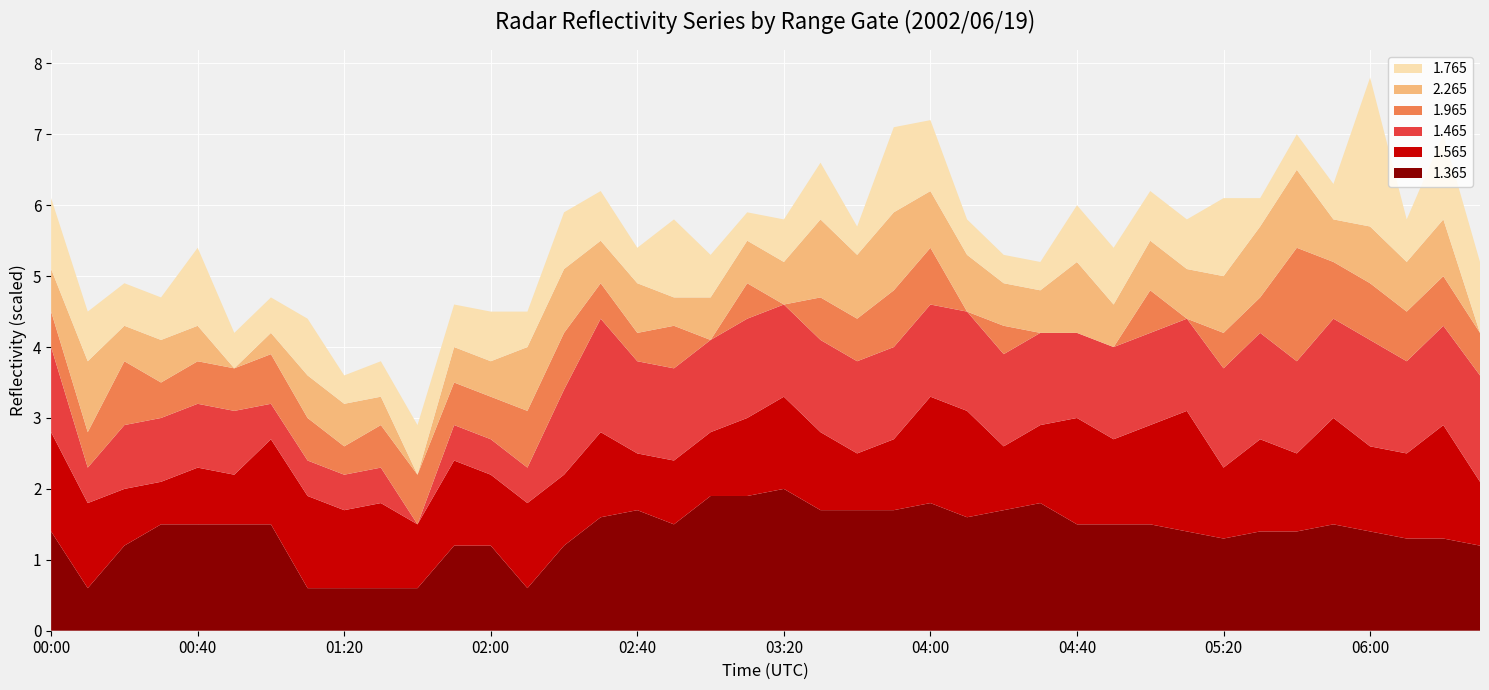

Reading left to right, what are all the values shown in this chart?

1.365: 00:00=1.4	00:10=0.6	00:20=1.2	00:30=1.5	00:40=1.5	00:50=1.5	01:00=1.5	01:10=0.6	01:20=0.6	01:30=0.6	01:40=0.6	01:50=1.2	02:00=1.2	02:10=0.6	02:20=1.2	02:30=1.6	02:40=1.7	02:50=1.5	03:00=1.9	03:10=1.9	03:20=2.0	03:30=1.7	03:40=1.7	03:50=1.7	04:00=1.8	04:10=1.6	04:20=1.7	04:30=1.8	04:40=1.5	04:50=1.5	05:00=1.5	05:10=1.4	05:20=1.3	05:30=1.4	05:40=1.4	05:50=1.5	06:00=1.4	06:10=1.3	06:20=1.3	06:30=1.2
1.565: 00:00=1.4	00:10=1.2	00:20=0.8	00:30=0.6	00:40=0.8	00:50=0.7	01:00=1.2	01:10=1.3	01:20=1.1	01:30=1.2	01:40=0.9	01:50=1.2	02:00=1.0	02:10=1.2	02:20=1.0	02:30=1.2	02:40=0.8	02:50=0.9	03:00=0.9	03:10=1.1	03:20=1.3	03:30=1.1	03:40=0.8	03:50=1.0	04:00=1.5	04:10=1.5	04:20=0.9	04:30=1.1	04:40=1.5	04:50=1.2	05:00=1.4	05:10=1.7	05:20=1.0	05:30=1.3	05:40=1.1	05:50=1.5	06:00=1.2	06:10=1.2	06:20=1.6	06:30=0.9
1.465: 00:00=1.2	00:10=0.5	00:20=0.9	00:30=0.9	00:40=0.9	00:50=0.9	01:00=0.5	01:10=0.5	01:20=0.5	01:30=0.5	01:40=0.0	01:50=0.5	02:00=0.5	02:10=0.5	02:20=1.2	02:30=1.6	02:40=1.3	02:50=1.3	03:00=1.3	03:10=1.4	03:20=1.3	03:30=1.3	03:40=1.3	03:50=1.3	04:00=1.3	04:10=1.4	04:20=1.3	04:30=1.3	04:40=1.2	04:50=1.3	05:00=1.3	05:10=1.3	05:20=1.4	05:30=1.5	05:40=1.3	05:50=1.4	06:00=1.5	06:10=1.3	06:20=1.4	06:30=1.5
1.965: 00:00=0.5	00:10=0.5	00:20=0.9	00:30=0.5	00:40=0.6	00:50=0.6	01:00=0.7	01:10=0.6	01:20=0.4	01:30=0.6	01:40=0.7	01:50=0.6	02:00=0.6	02:10=0.8	02:20=0.8	02:30=0.5	02:40=0.4	02:50=0.6	03:00=0.0	03:10=0.5	03:20=0.0	03:30=0.6	03:40=0.6	03:50=0.8	04:00=0.8	04:10=0.0	04:20=0.4	04:30=0.0	04:40=0.0	04:50=0.0	05:00=0.6	05:10=0.0	05:20=0.5	05:30=0.5	05:40=1.6	05:50=0.8	06:00=0.8	06:10=0.7	06:20=0.7	06:30=0.6
2.265: 00:00=0.6	00:10=1.0	00:20=0.5	00:30=0.6	00:40=0.5	00:50=0.0	01:00=0.3	01:10=0.6	01:20=0.6	01:30=0.4	01:40=0.0	01:50=0.5	02:00=0.5	02:10=0.9	02:20=0.9	02:30=0.6	02:40=0.7	02:50=0.4	03:00=0.6	03:10=0.6	03:20=0.6	03:30=1.1	03:40=0.9	03:50=1.1	04:00=0.8	04:10=0.8	04:20=0.6	04:30=0.6	04:40=1.0	04:50=0.6	05:00=0.7	05:10=0.7	05:20=0.8	05:30=1.0	05:40=1.1	05:50=0.6	06:00=0.8	06:10=0.7	06:20=0.8	06:30=0.0
1.765: 00:00=1.0	00:10=0.7	00:20=0.6	00:30=0.6	00:40=1.1	00:50=0.5	01:00=0.5	01:10=0.8	01:20=0.4	01:30=0.5	01:40=0.7	01:50=0.6	02:00=0.7	02:10=0.5	02:20=0.8	02:30=0.7	02:40=0.5	02:50=1.1	03:00=0.6	03:10=0.4	03:20=0.6	03:30=0.8	03:40=0.4	03:50=1.2	04:00=1.0	04:10=0.5	04:20=0.4	04:30=0.4	04:40=0.8	04:50=0.8	05:00=0.7	05:10=0.7	05:20=1.1	05:30=0.4	05:40=0.5	05:50=0.5	06:00=2.1	06:10=0.6	06:20=1.2	06:30=1.0